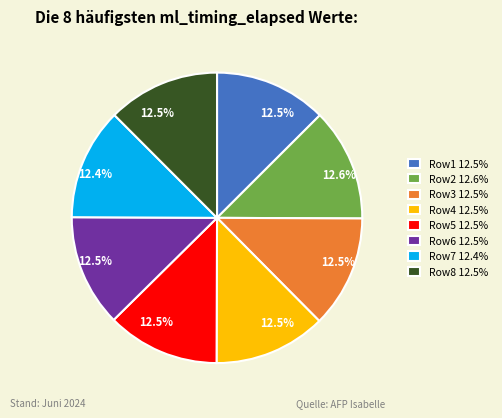

Is there any slice that represents more than half of the pie?

No